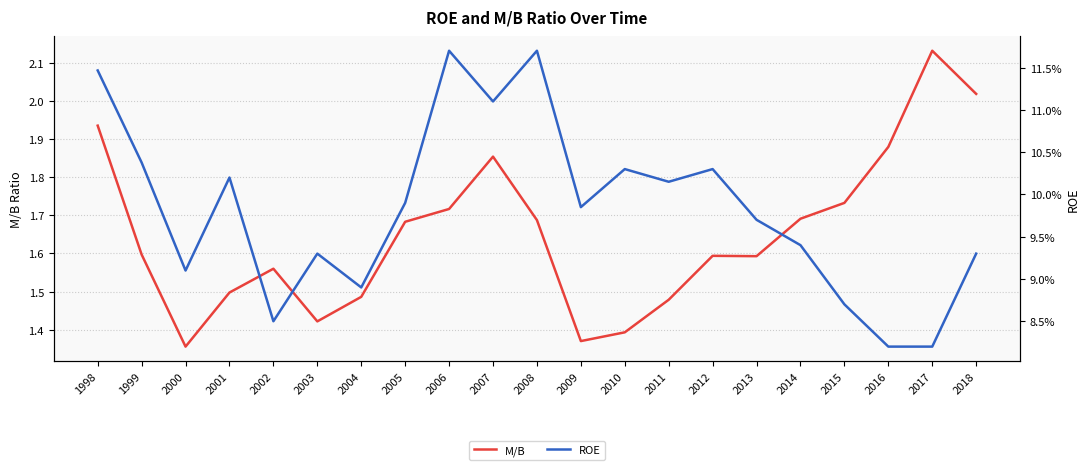

At which category does ROE reach its first local valley?

2000